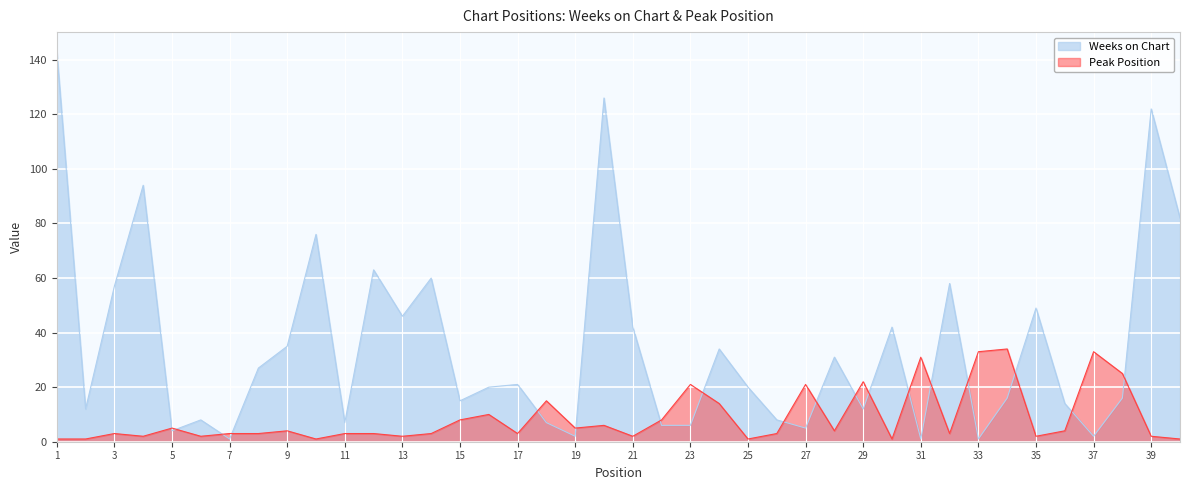

What is the approximate value of Weeks on Chart at 11?

7